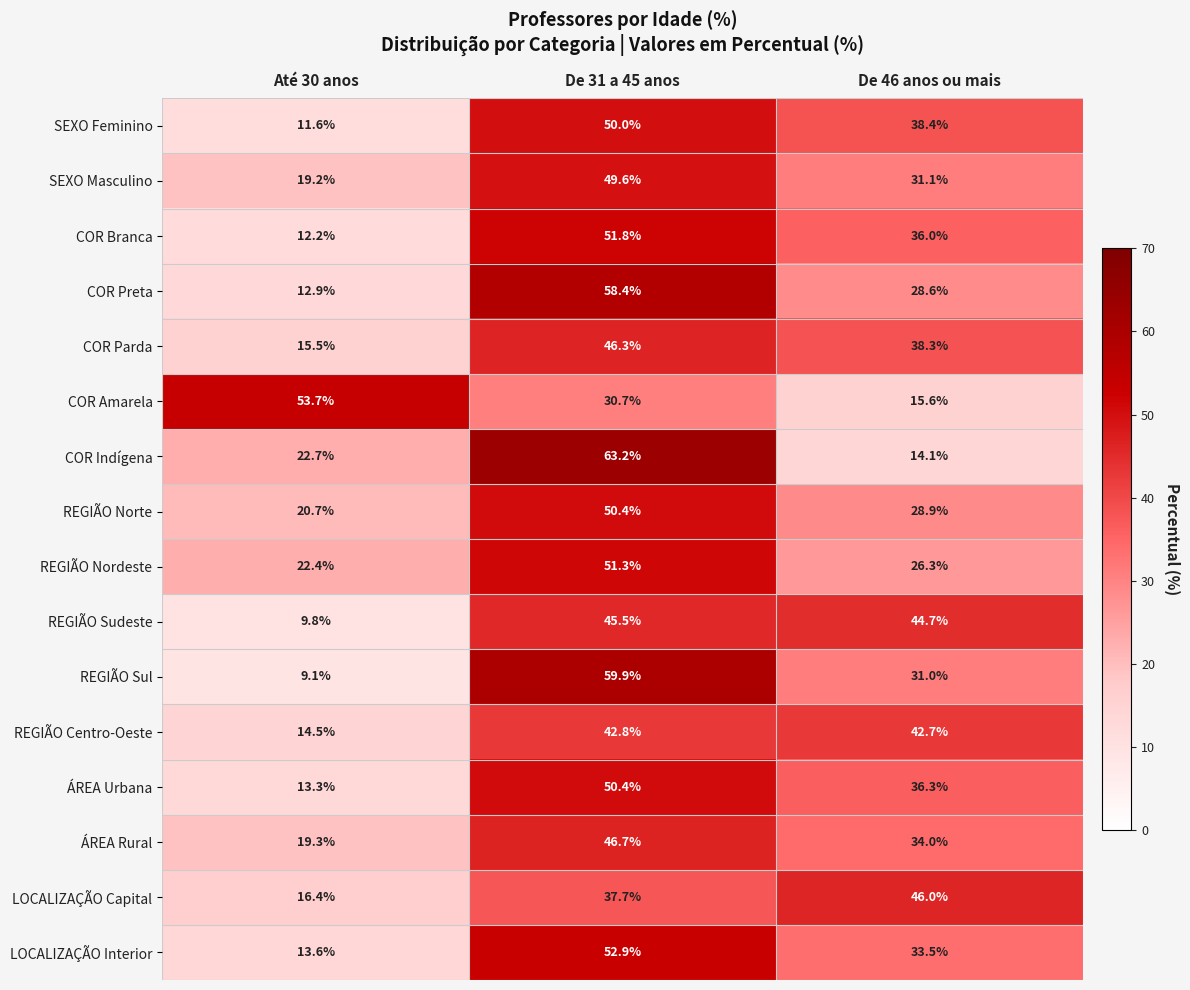

How many data points in REGIÃO Nordeste are less than 26?

1